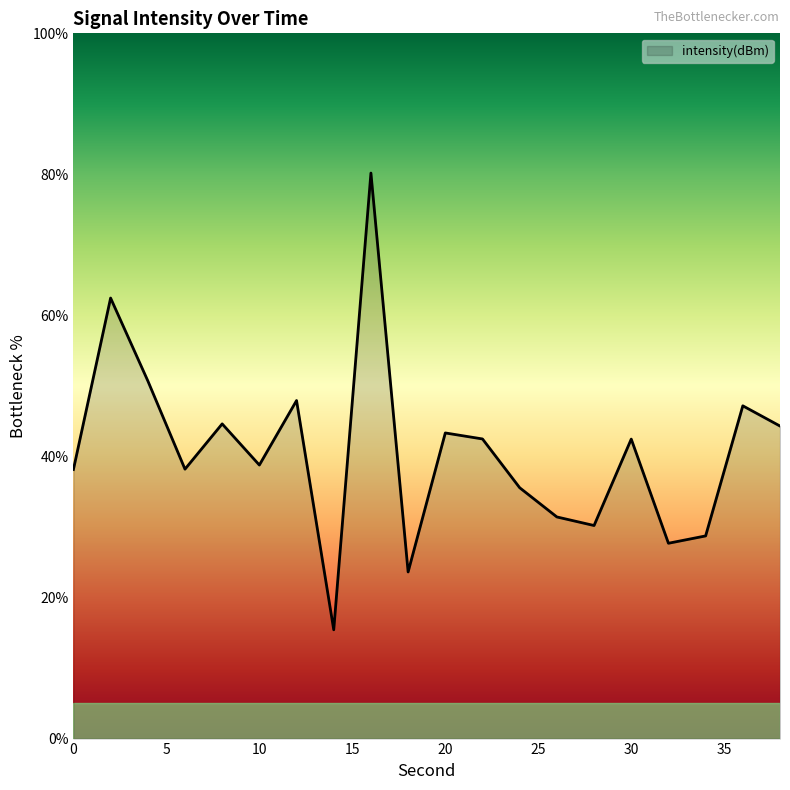

What is the minimum value shown in the chart?

15.4